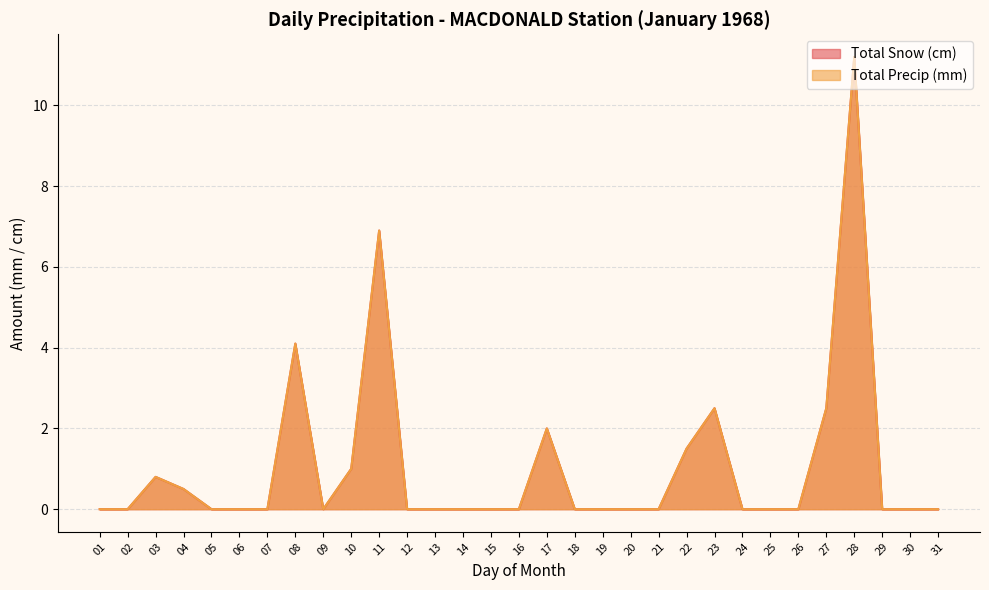

What is the average value of the Total Snow (cm) series?

1.1